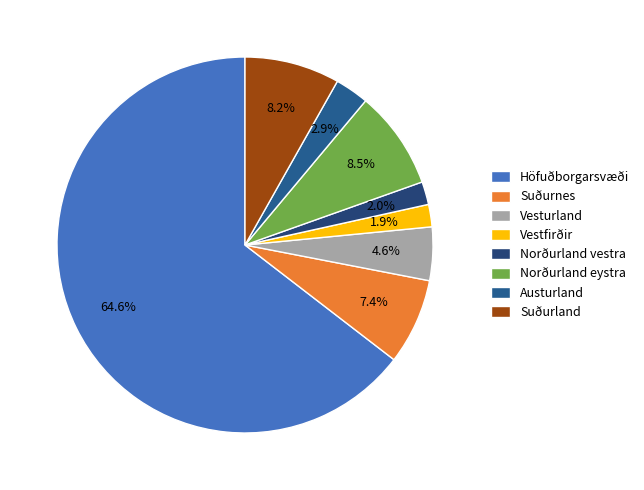

Approximately how many times larger is the value at Suðurnes compared to Norðurland vestra?

3.8